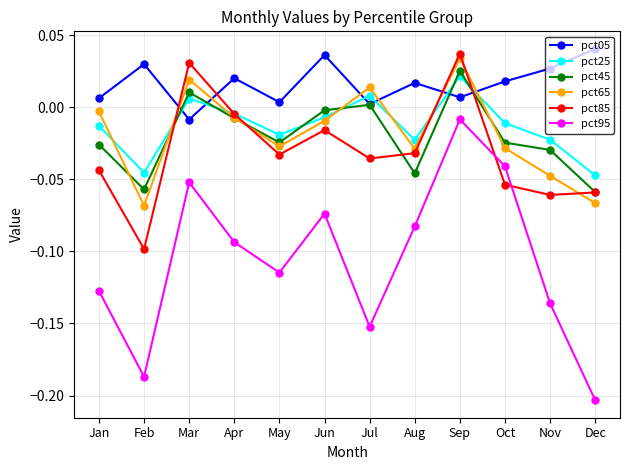

Between Feb and Aug, which series saw the biggest shift?

pct95